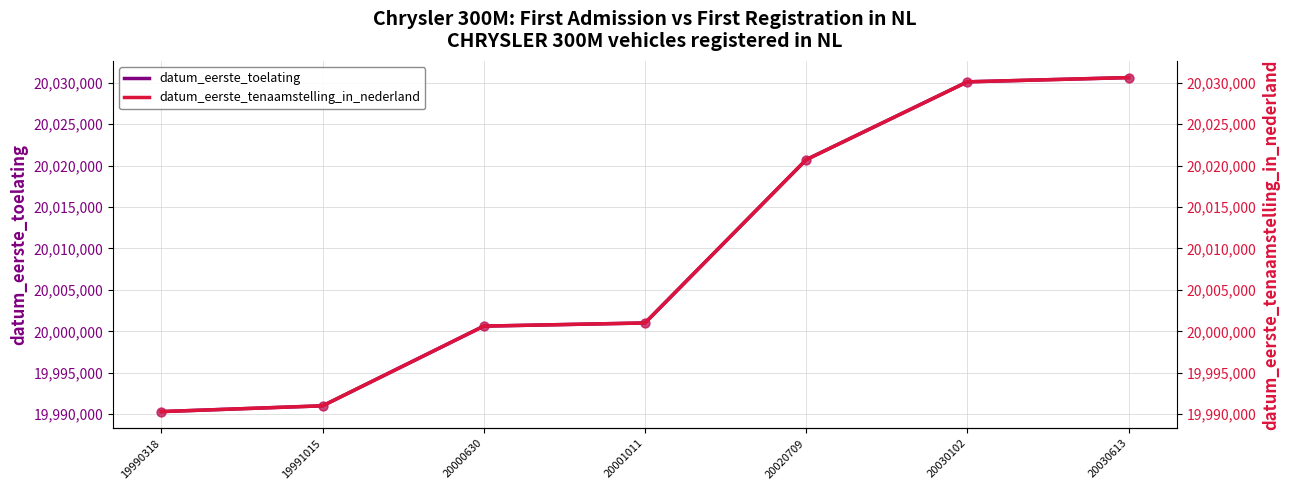

Which series has the widest spread of Y values?

datum_eerste_toelating